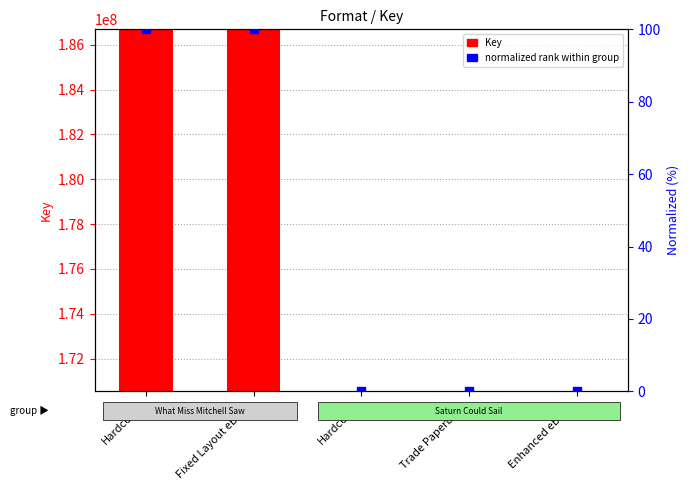

Which series reaches the maximum Y coordinate?

Key